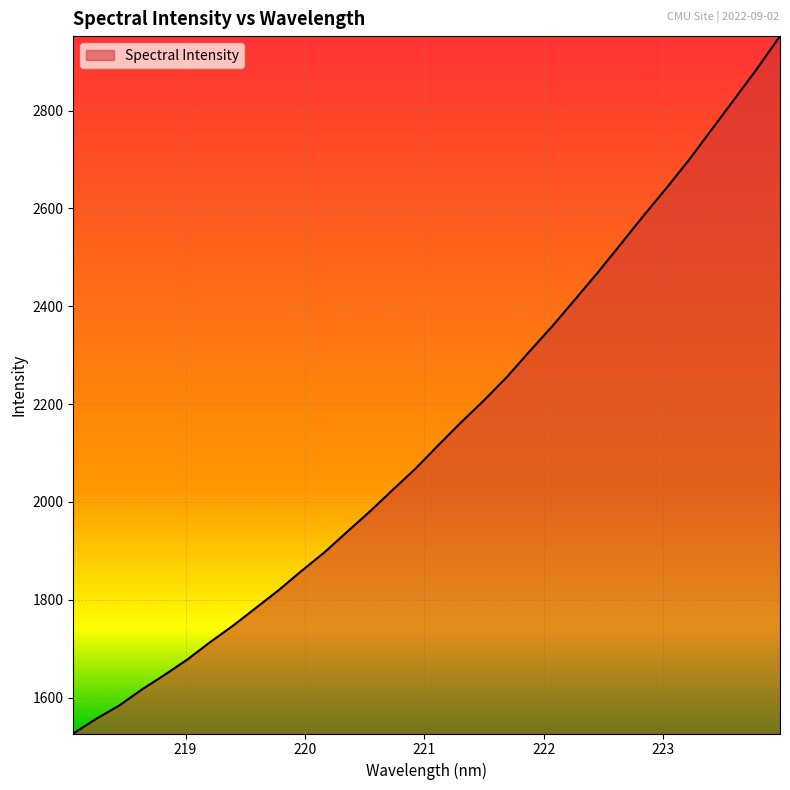

What is the maximum value shown in the chart?

2952.4